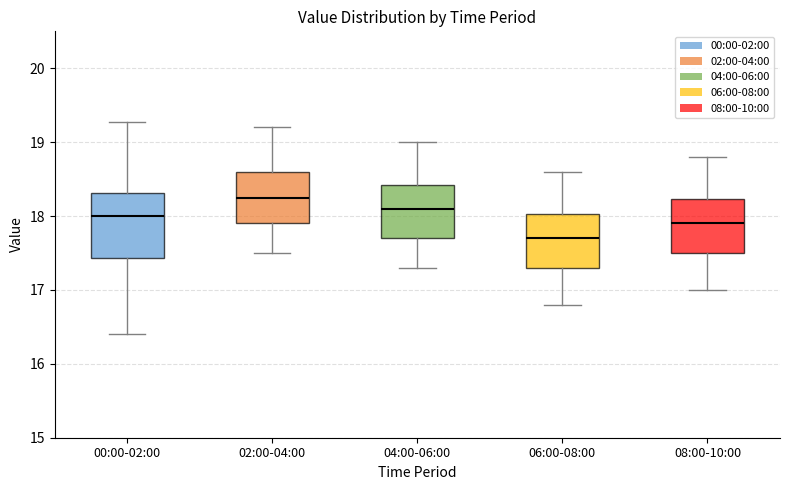

Which box has the highest median line?

02:00-04:00